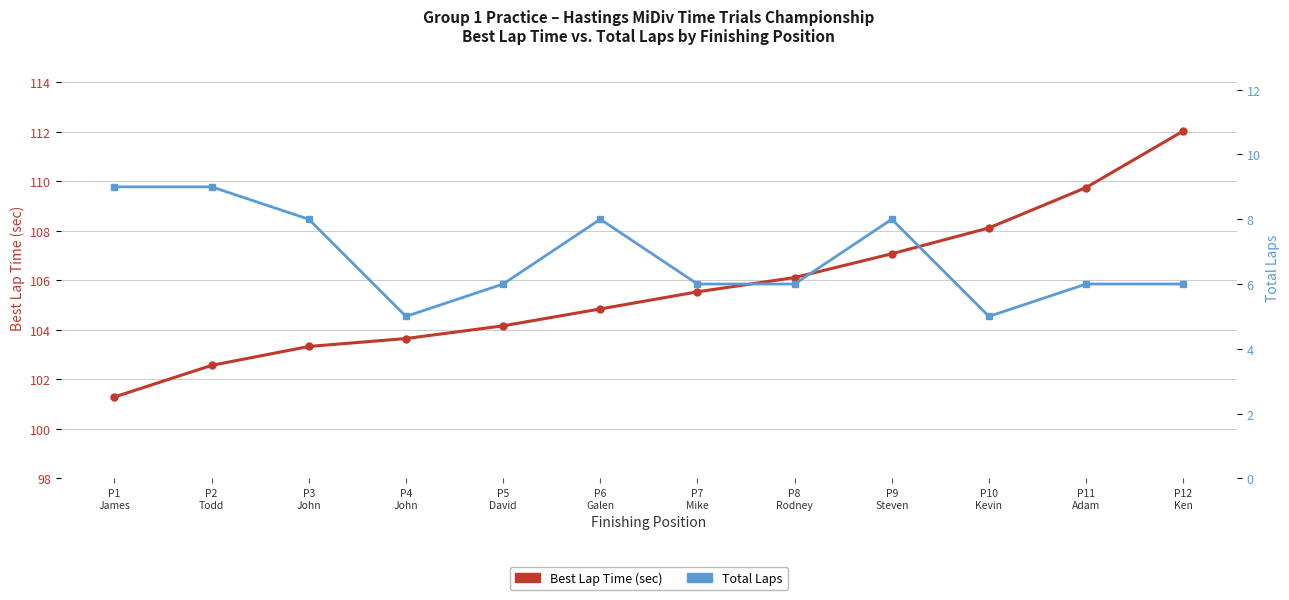

What is the maximum value shown in the chart?

112.0